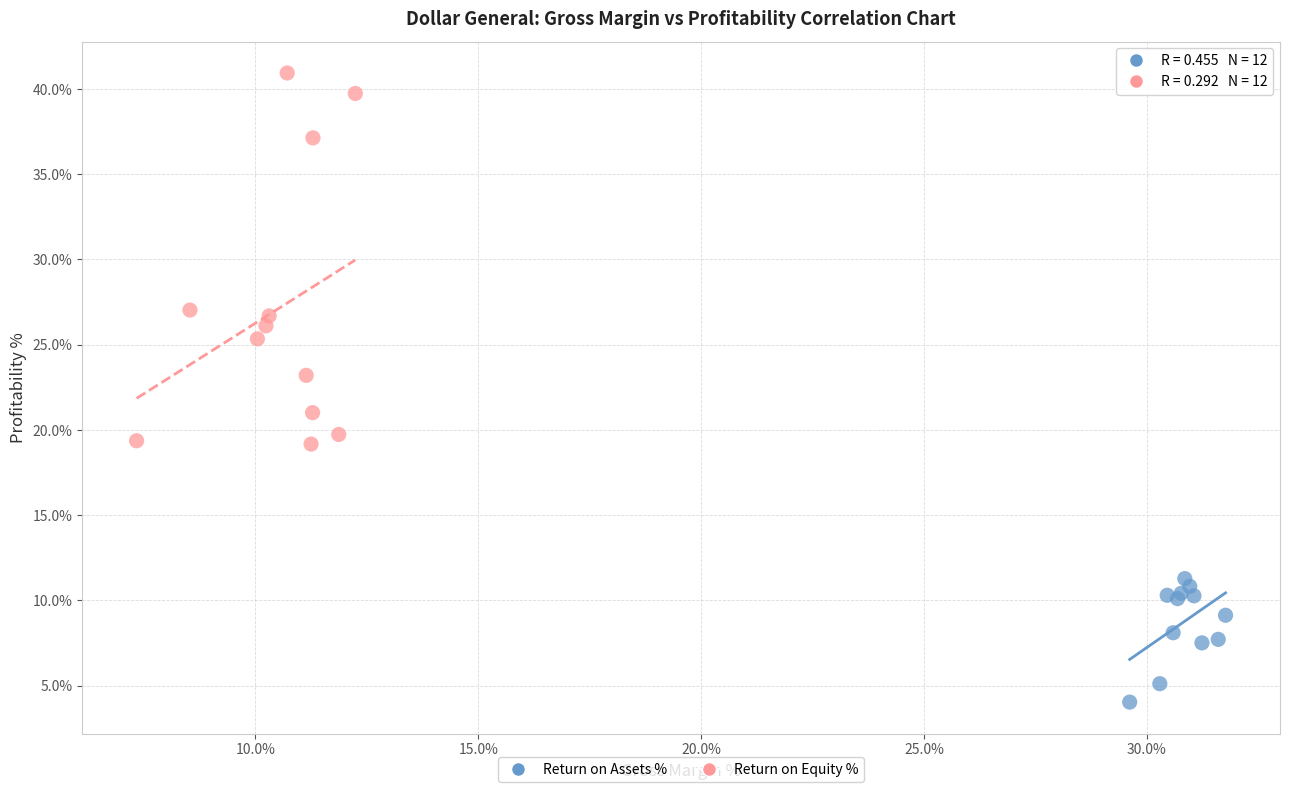

What are all the series names shown in the legend?

Return on Assets %, Return on Equity %